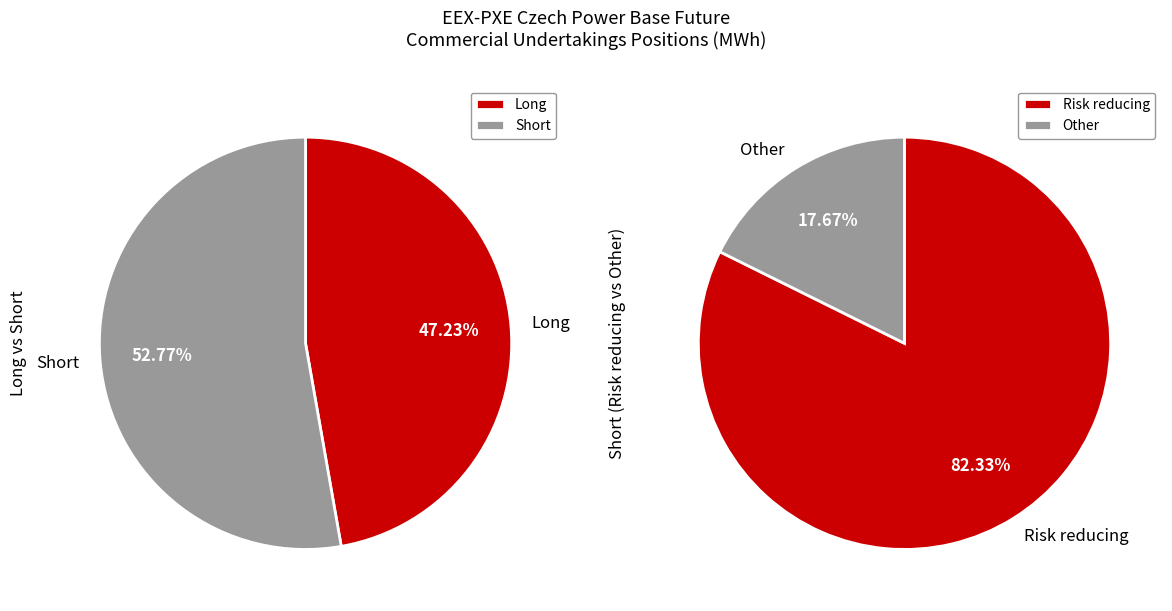

Rank the series by their maximum value, from lowest to highest.

Long, Short